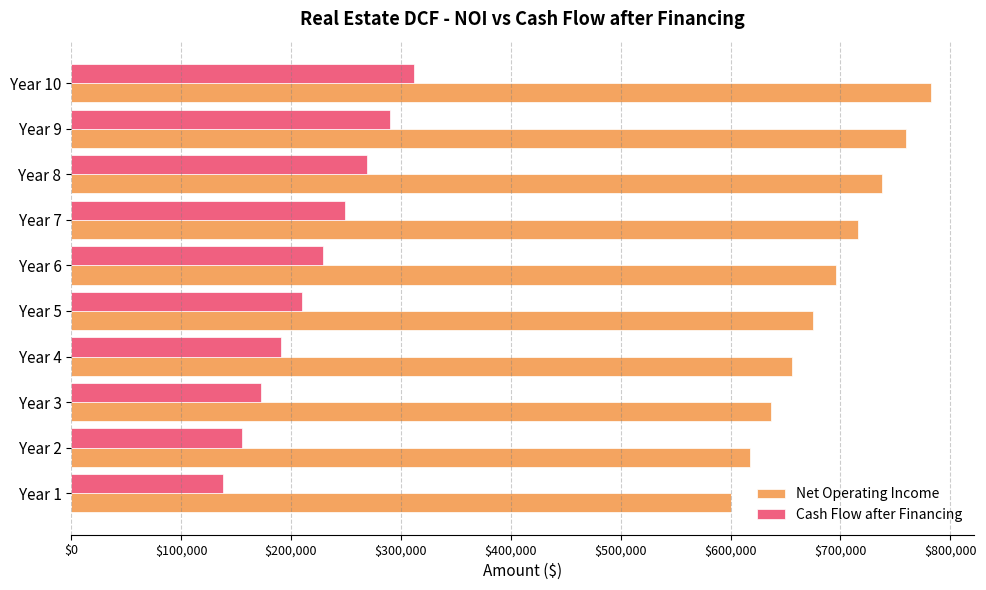

What is the greatest value displayed?

782863.9